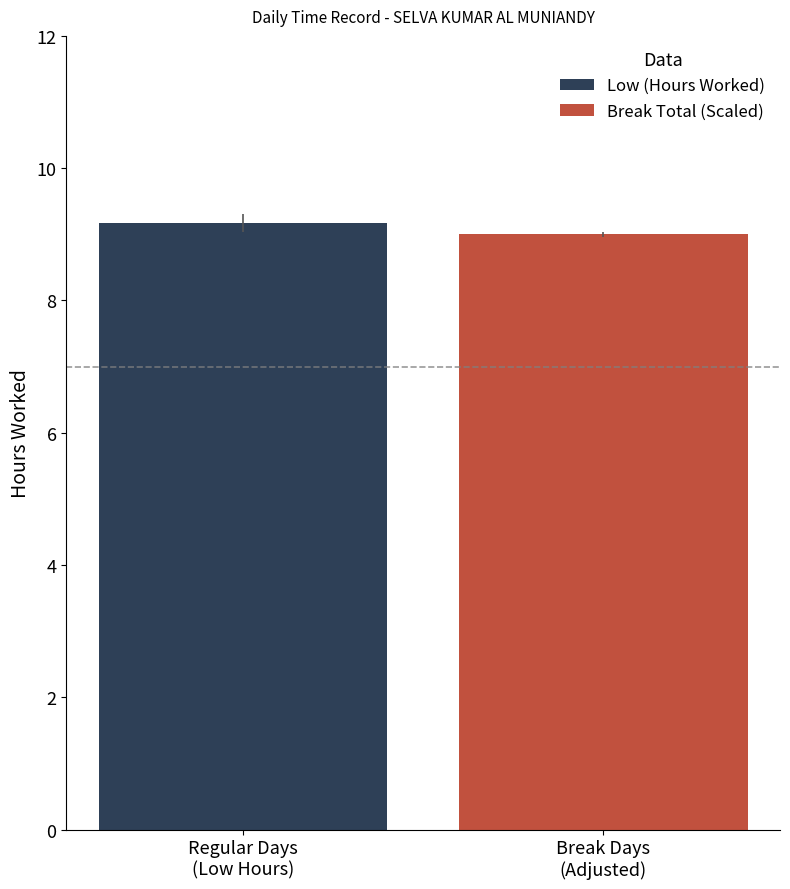

What is the maximum value for Break Total (Scaled)?

9.0